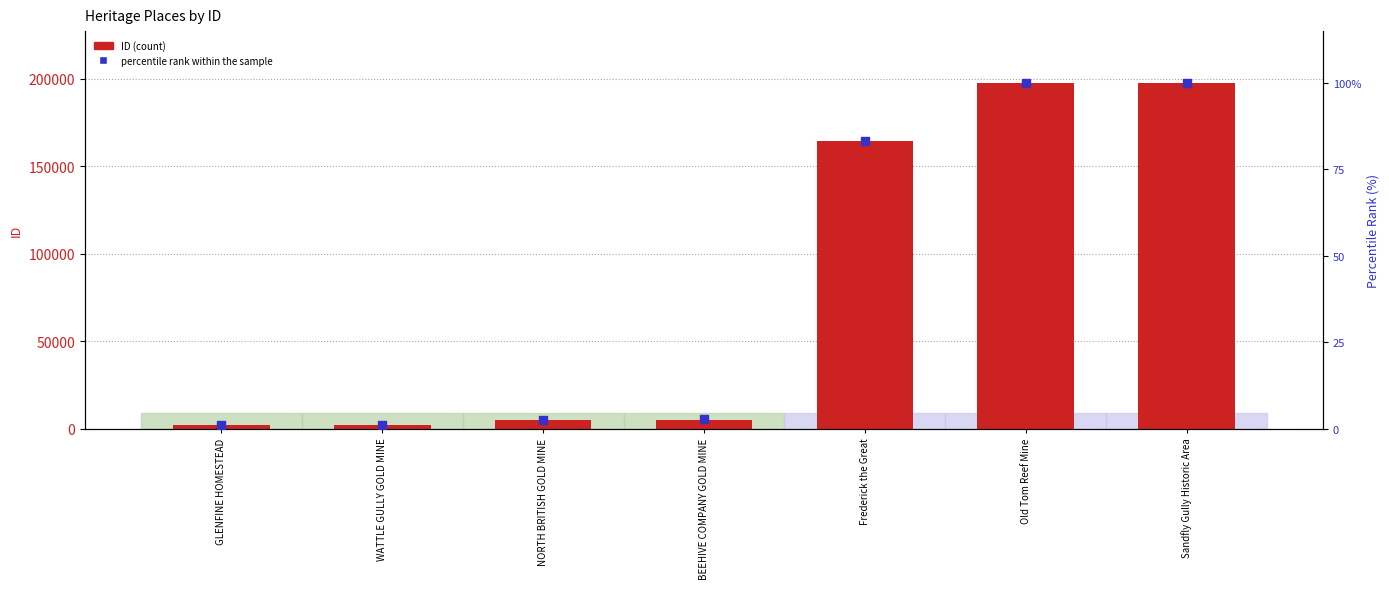

What is the total value across all series at GLENFINE HOMESTEAD?

2085.1